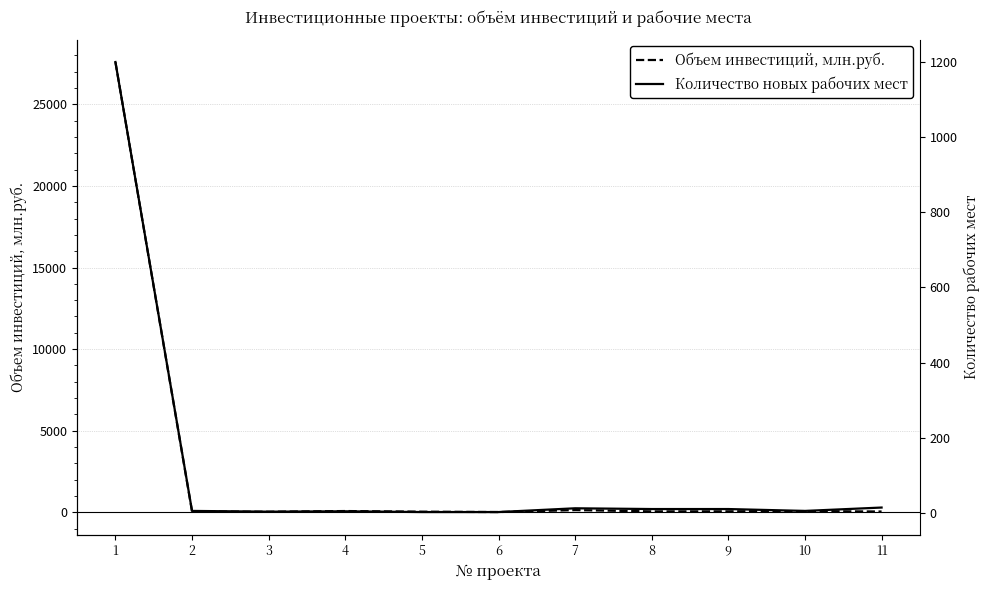

Reading right to left, transcribe all the data shown in this chart.

Объем инвестиций, млн.руб.: 42.5	70.0	55.0	52.0	130.0	10.9	33.0	72.6	28.9	47.1	27600.0
Количество новых рабочих мест: 14.0	5.0	10.0	10.0	12.0	2.0	2.0	4.0	3.0	5.0	1200.0